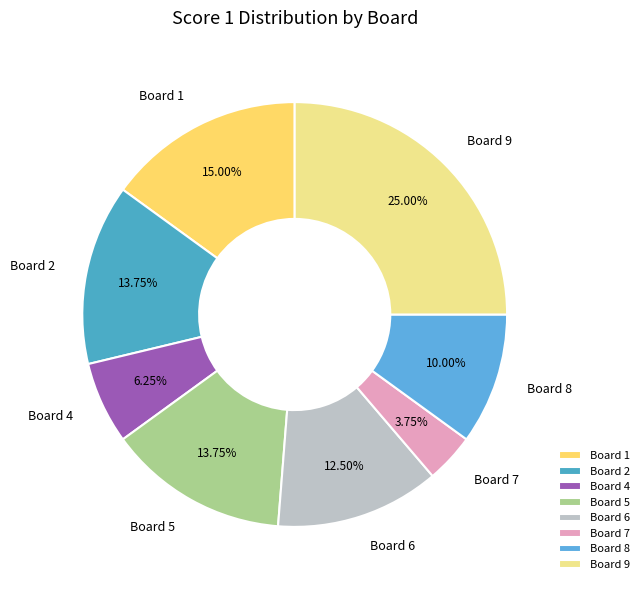

What percentage is the Board 5 slice, to the nearest percent?

14%